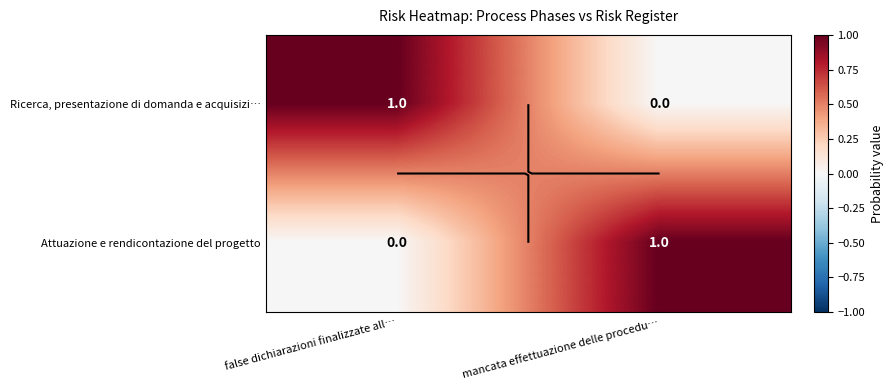

What is the sum of all Ricerca, presentazione di domanda e acquisizi… values?

1